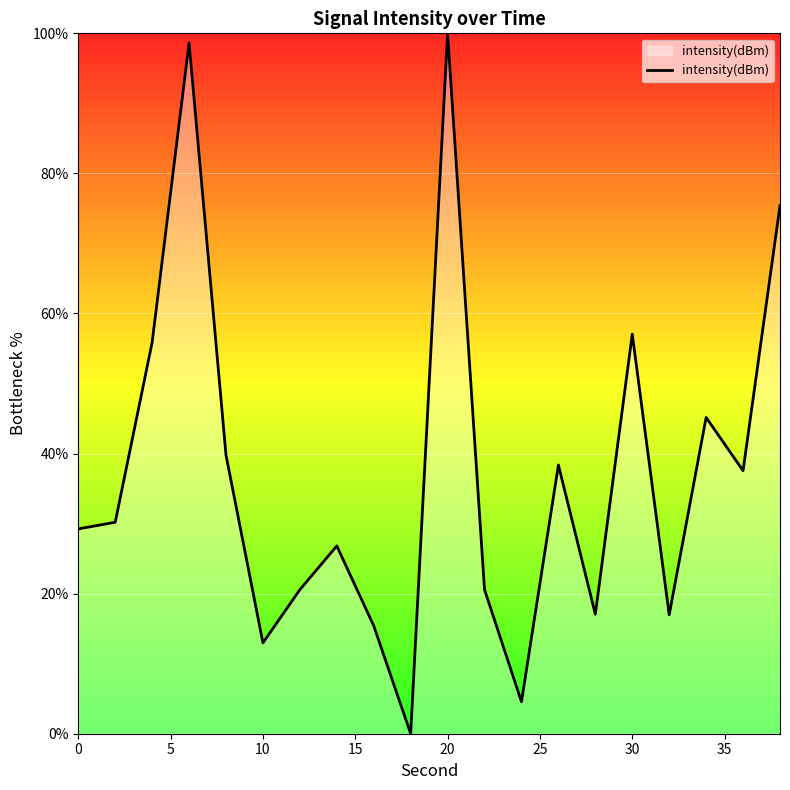

True or false: there are more than 0 points higher than both neighbors.

True